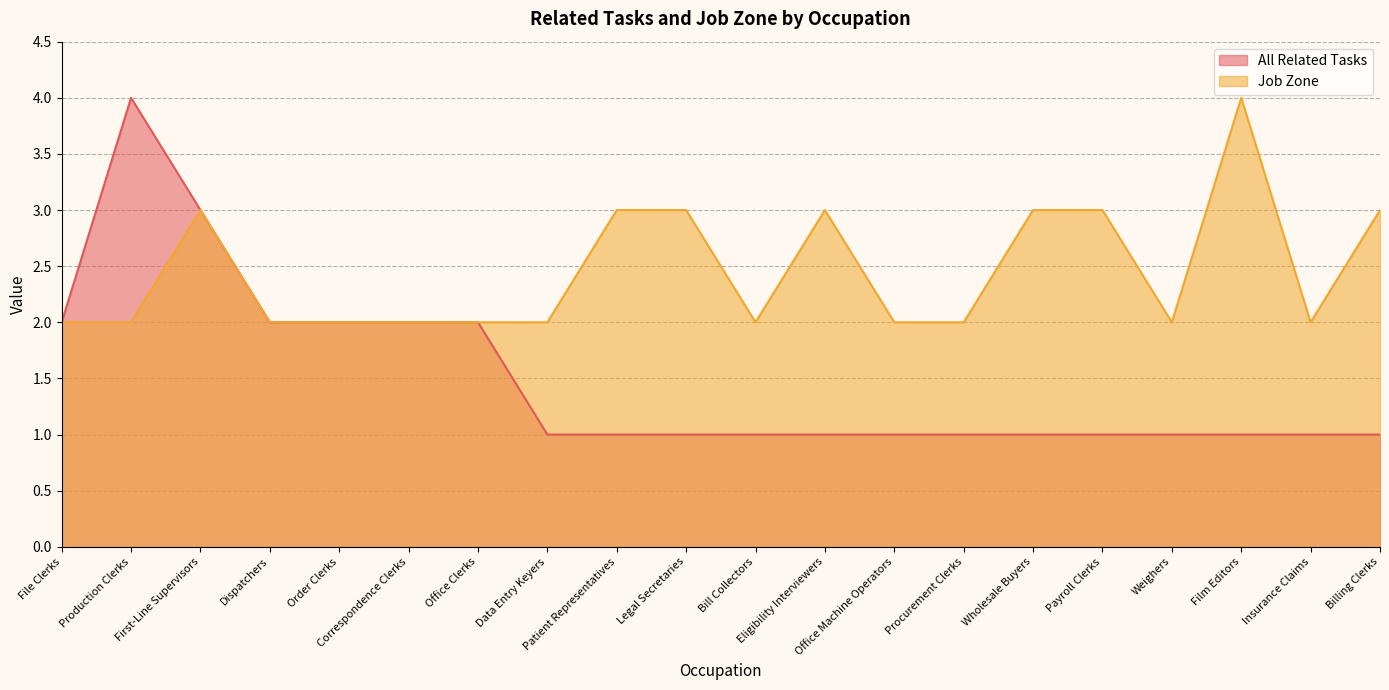

At which category is the sum across all series the highest?

Production Clerks